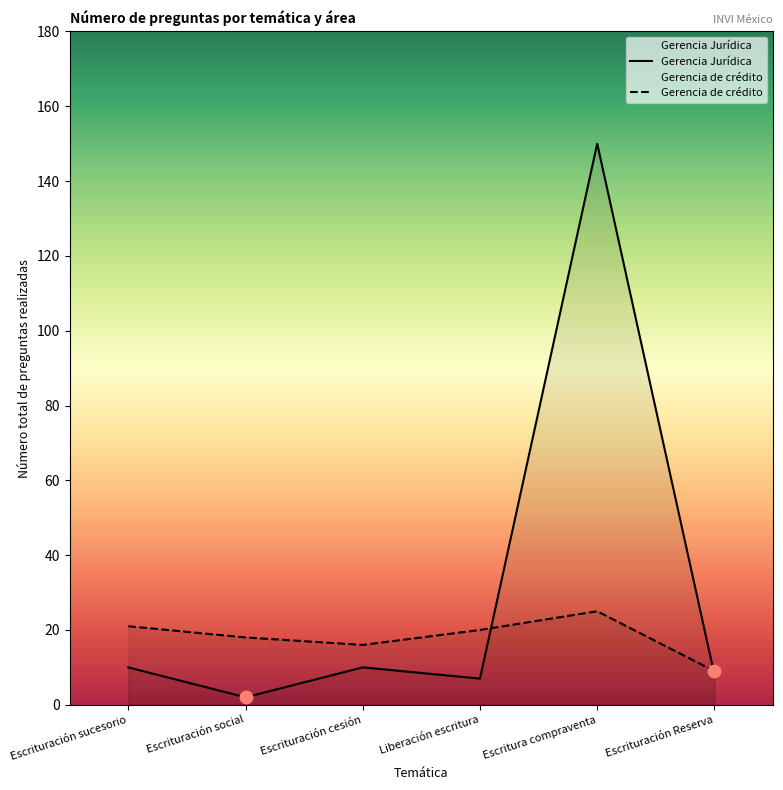

Which series contains the highest Y value?

Gerencia Jurídica